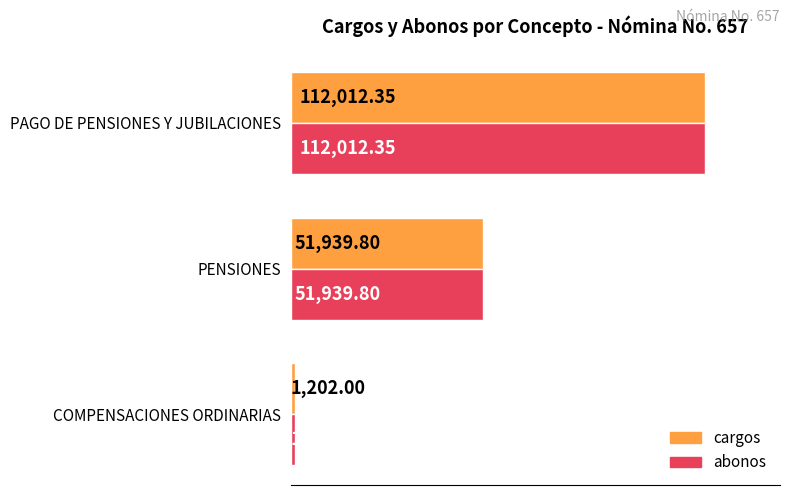

At which label is cargos closest to 56607?

PENSIONES